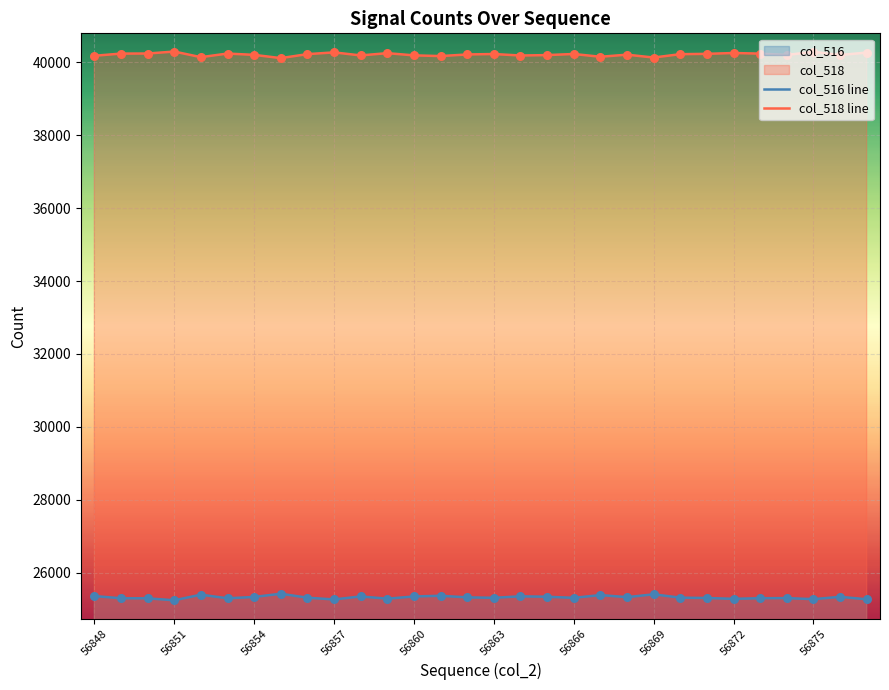

What is the maximum value shown in the chart?

40296